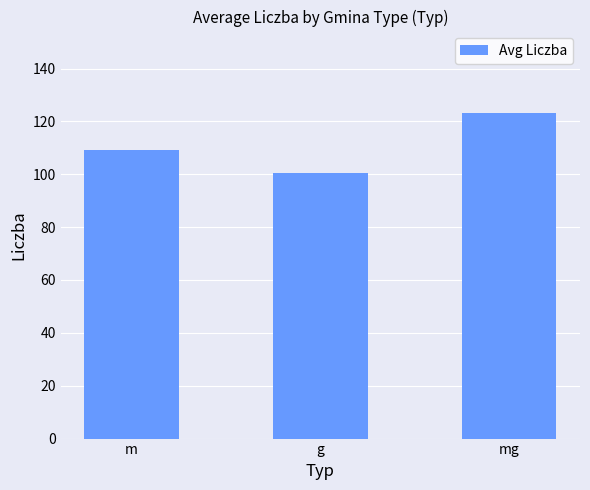

What is the difference between the maximum and minimum values?

22.9